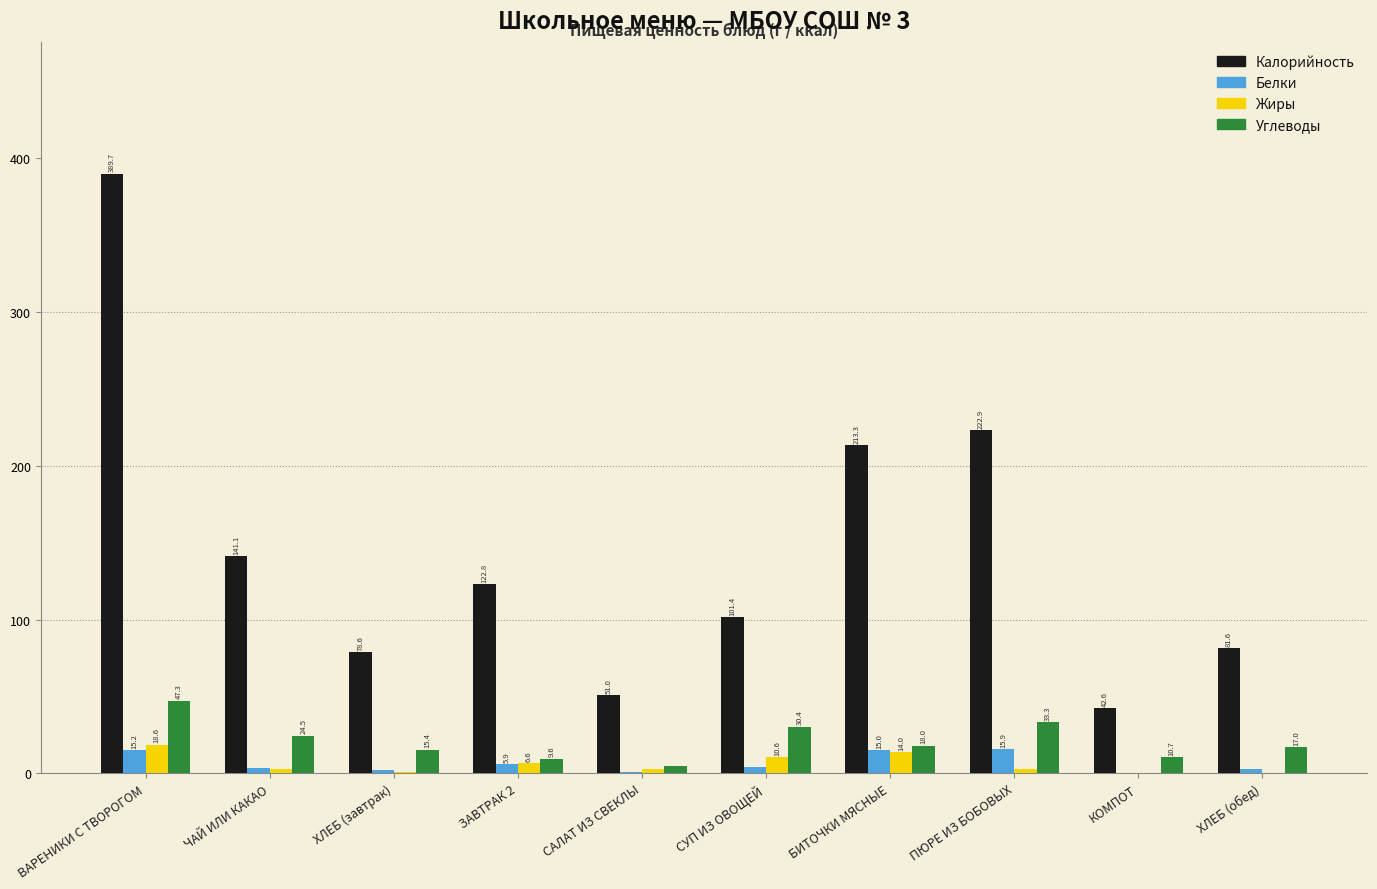

Which series has the largest total across all categories?

Калорийность